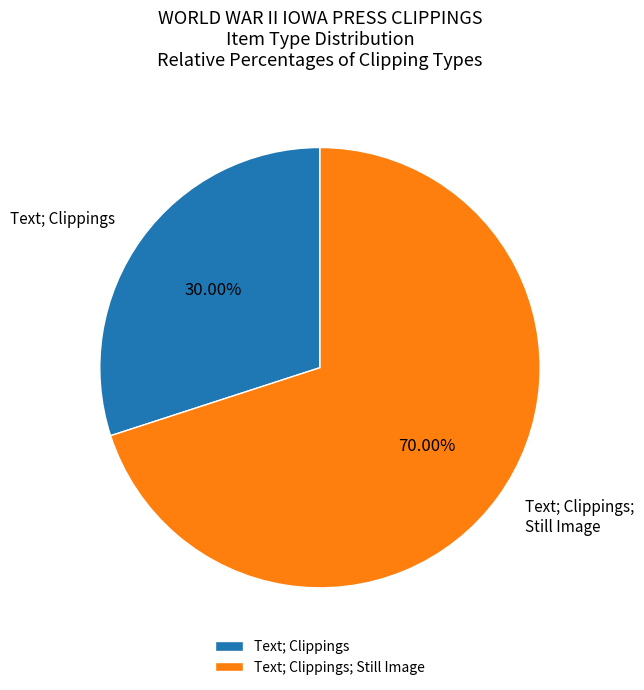

The Text; Clippings slice represents 17% of the pie. True or false?

False